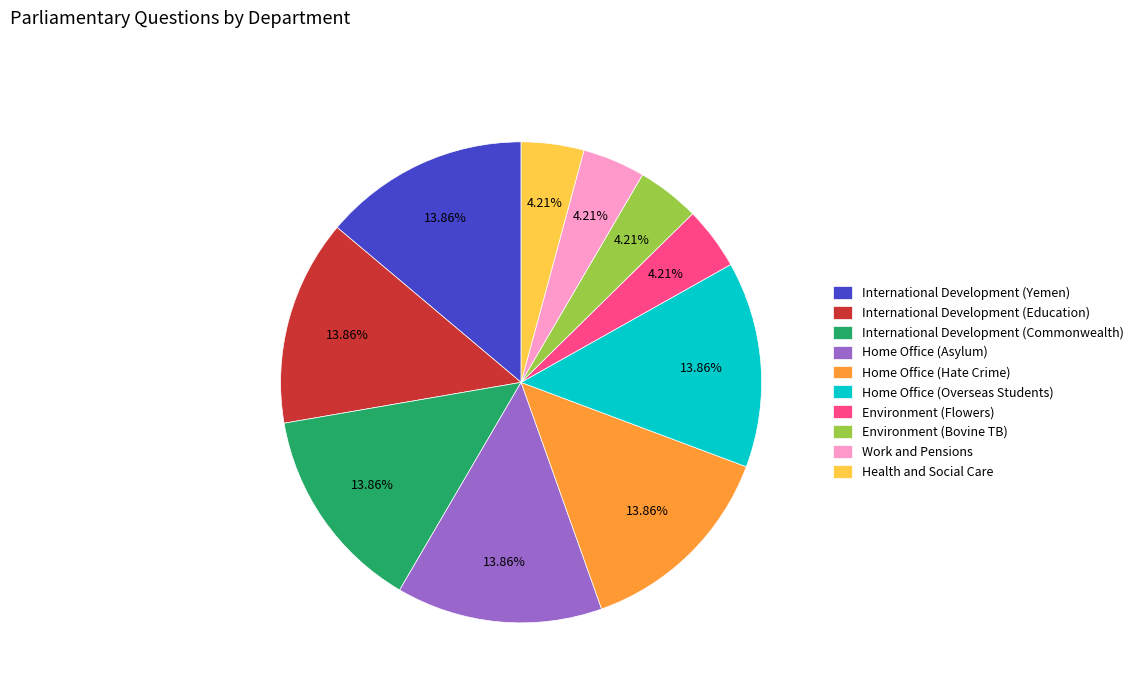

Do International Development (Commonwealth) and Work and Pensions together represent more than half of the pie?

No